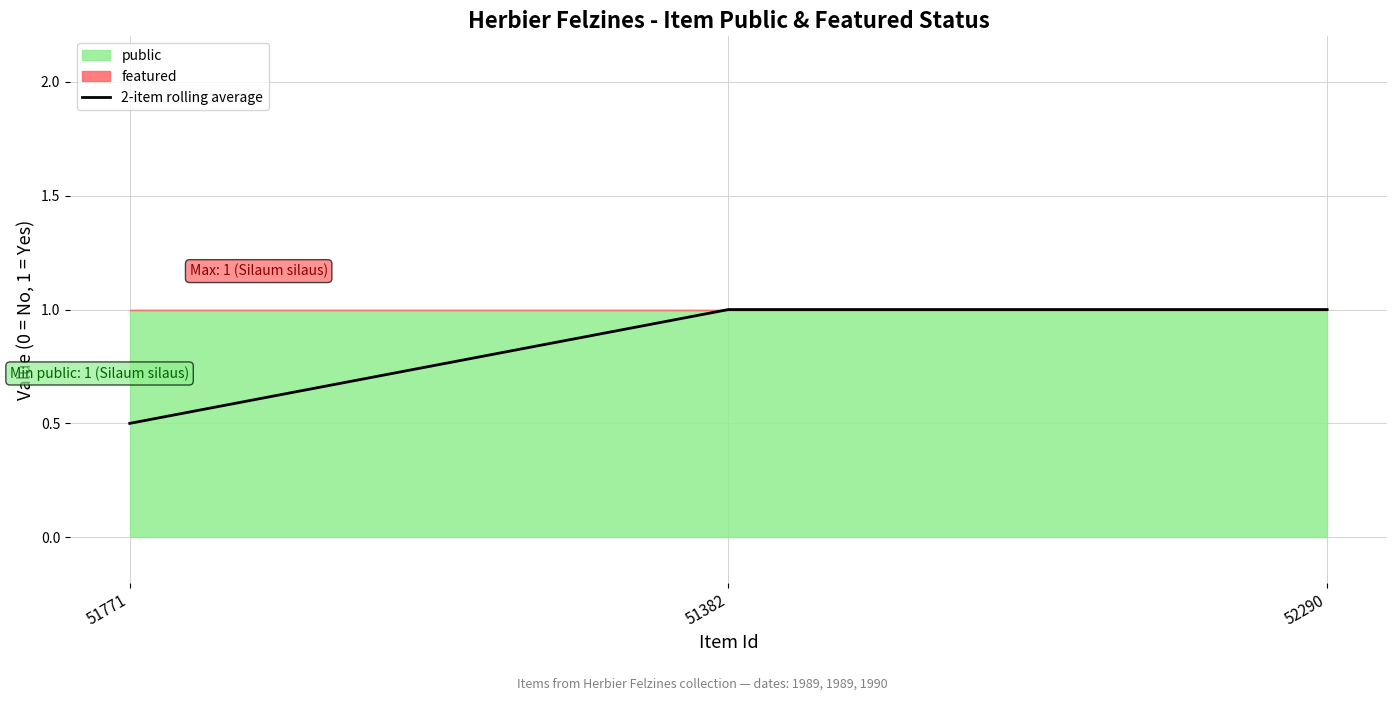

The value at 51382 is 1.7. True or false?

False